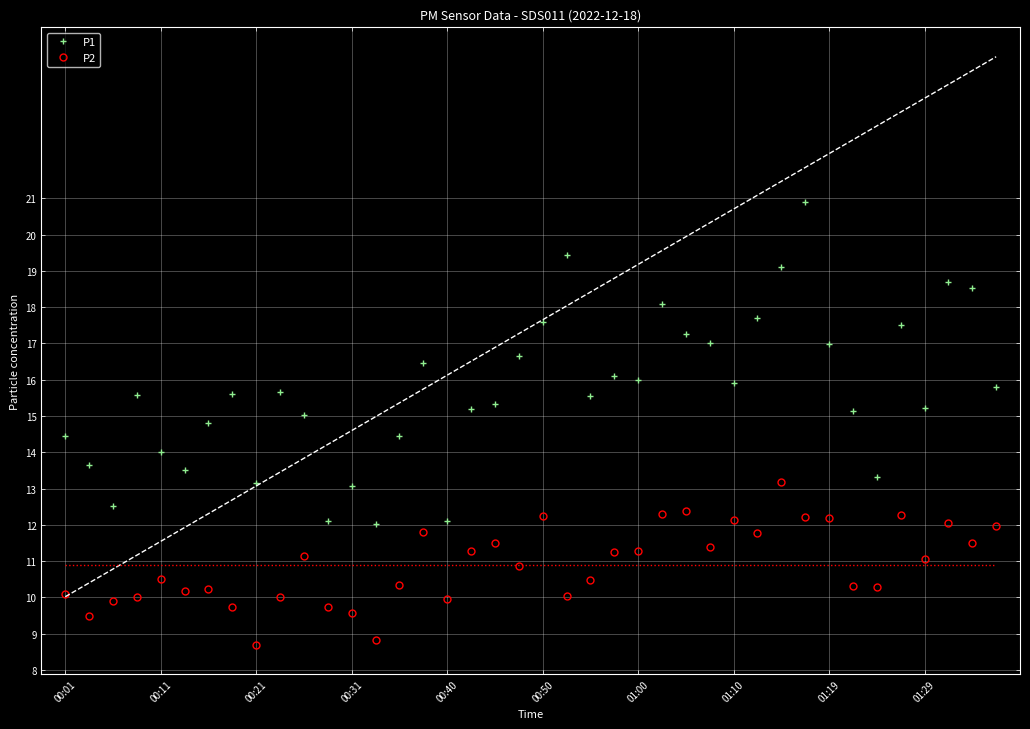

The value of P1 at 01:00 is 16.0. True or false?

True